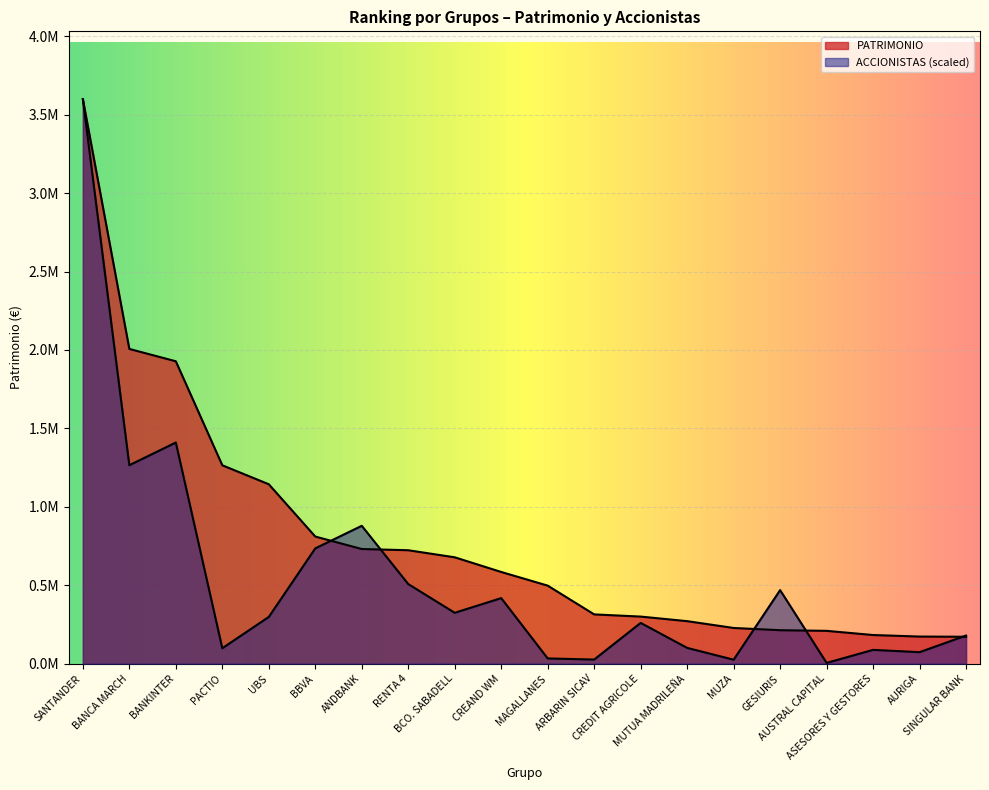

Is it true that ACCIONISTAS equals 73485.3 at AURIGA?

True